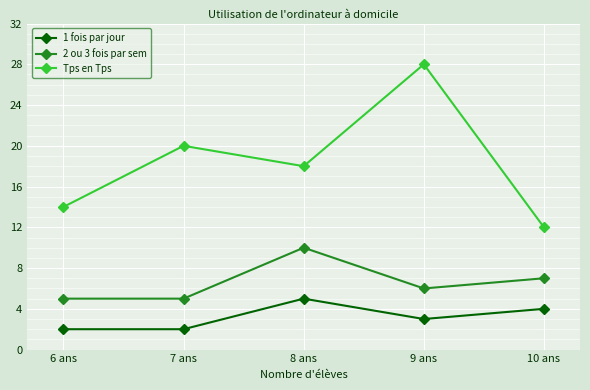

What is the sum of all 1 fois par jour values?

16